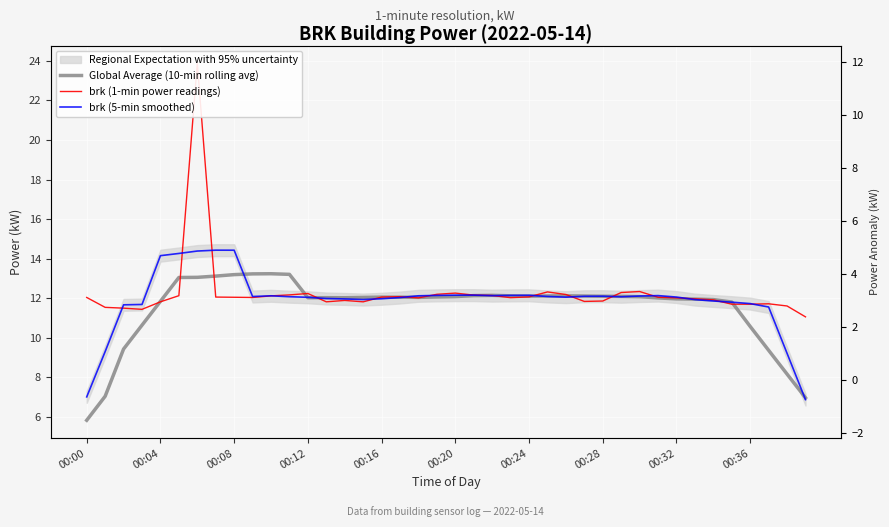

True or false: Global Average (10-min rolling avg) and brk (1-min power readings) intersect in this chart.

True